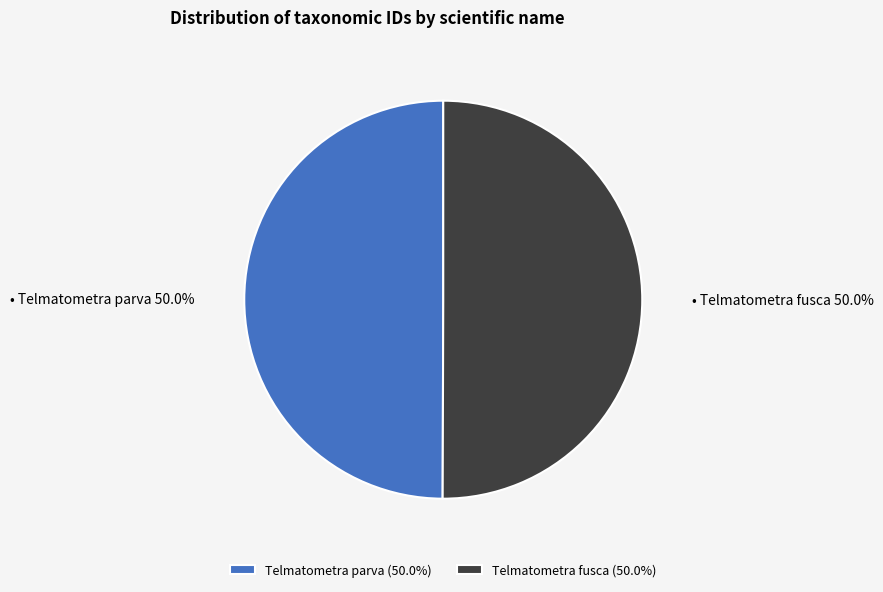

Is the sum of Telmatometra fusca and Telmatometra parva greater than half?

Yes